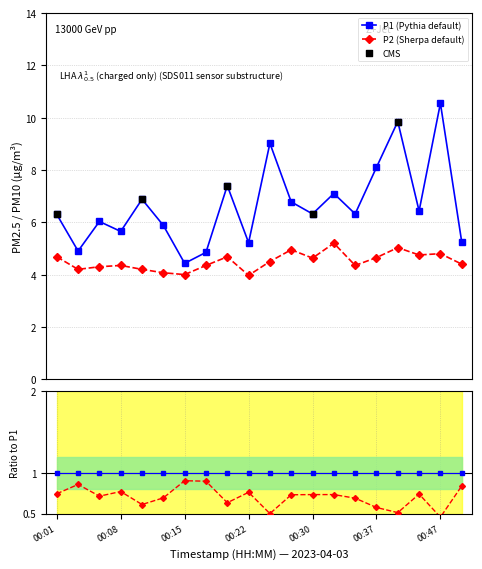

Which series has the largest Y range (max minus min)?

P1